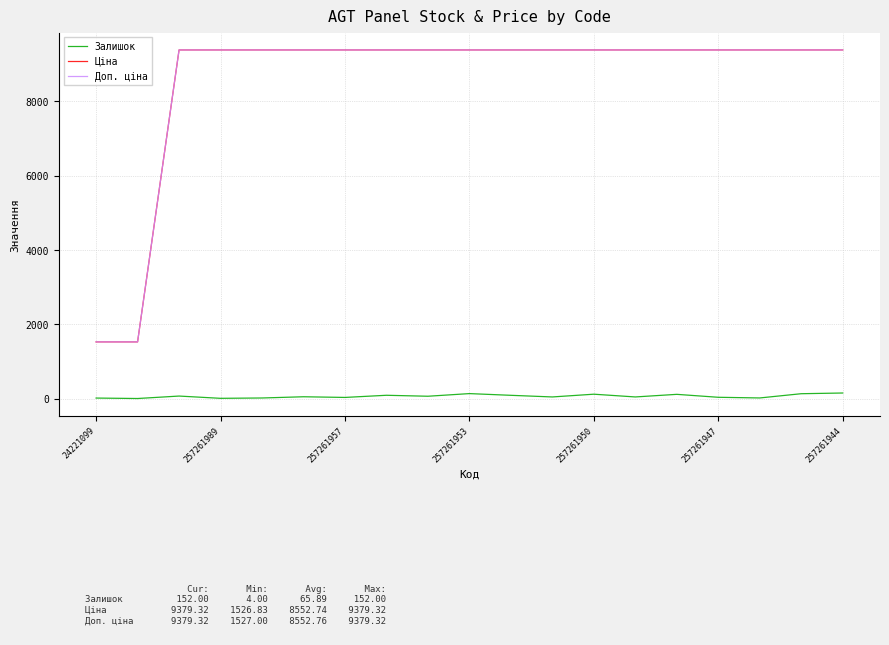

True or false: Залишок and Доп. ціна intersect in this chart.

False